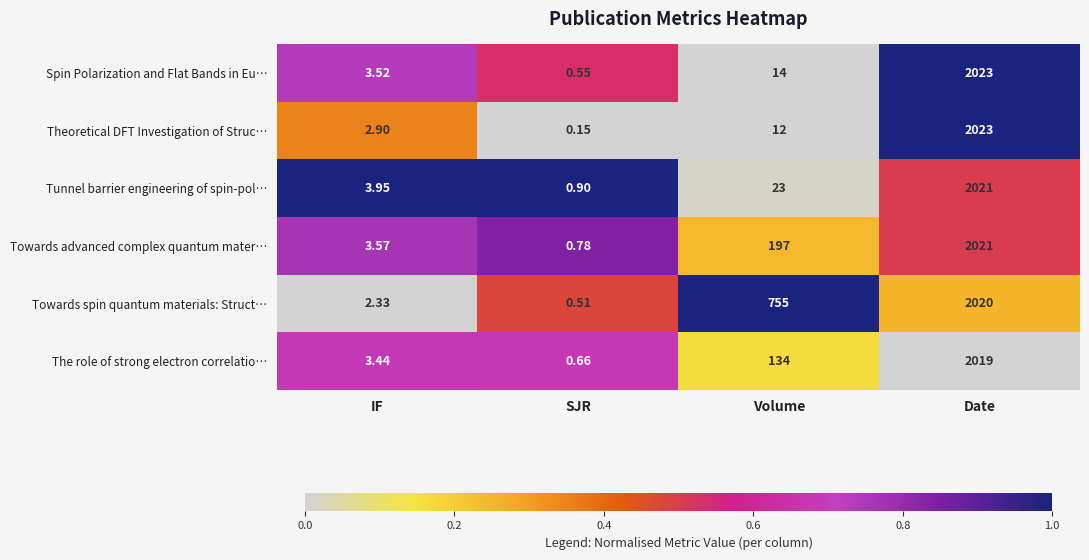

Between IF and Date, which series saw the biggest shift?

Theoretical DFT Investigation of Struc…